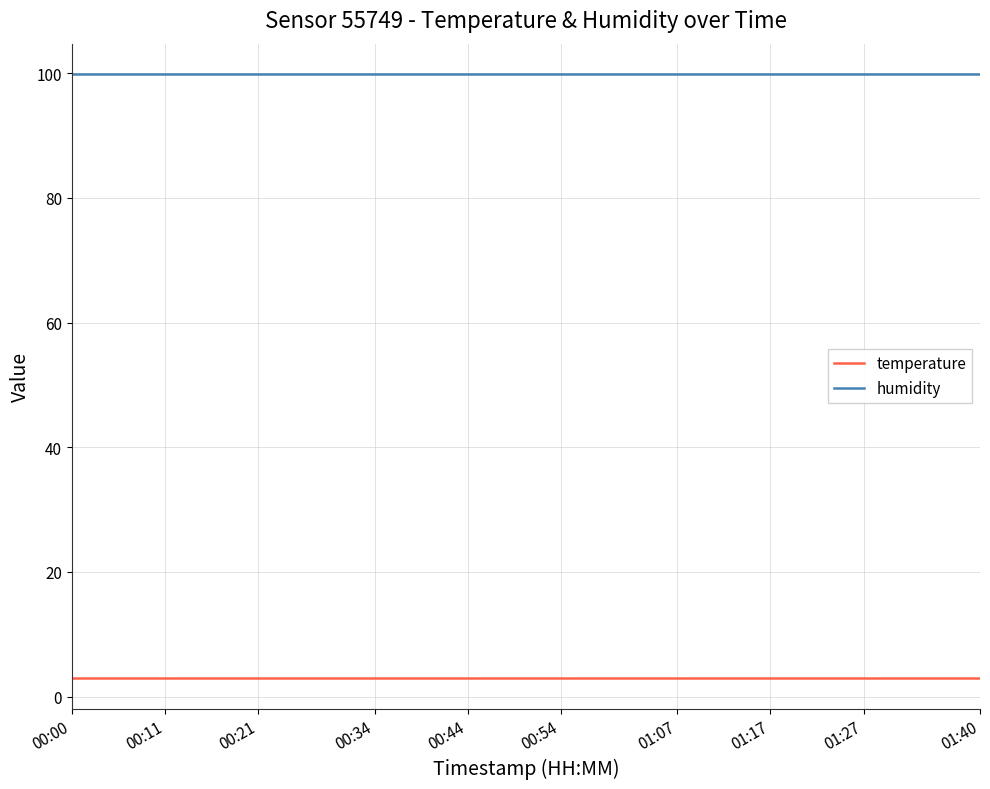

True or false: humidity and temperature intersect in this chart.

False